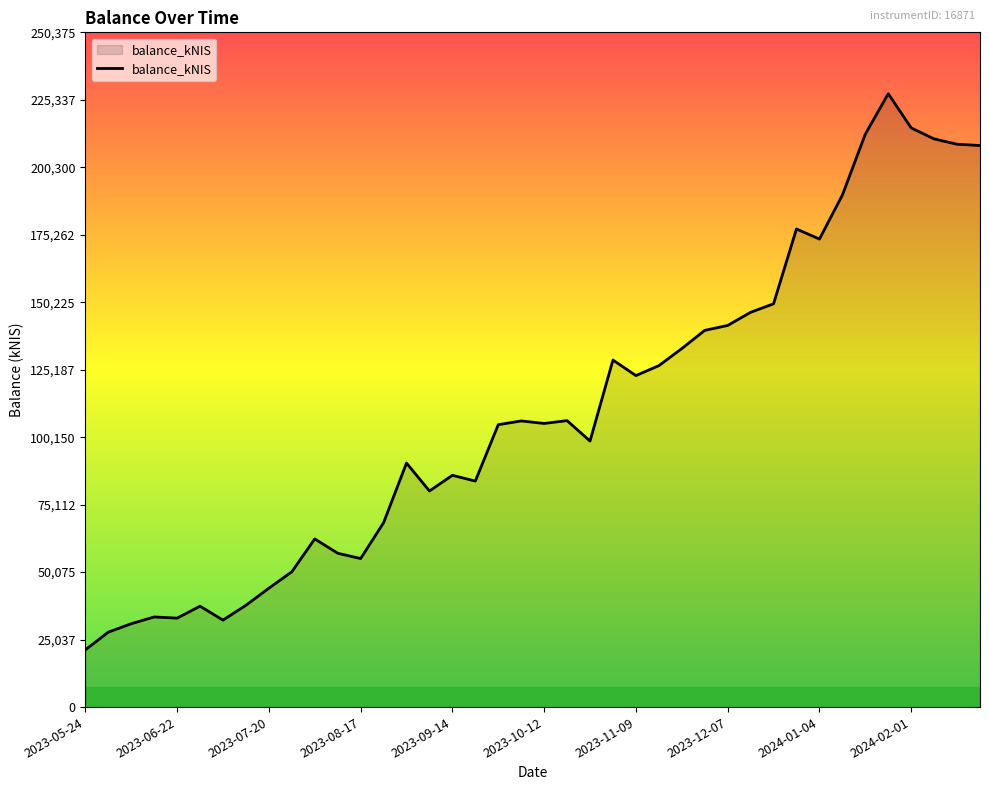

What is the difference between the maximum and minimum values?

206378.8